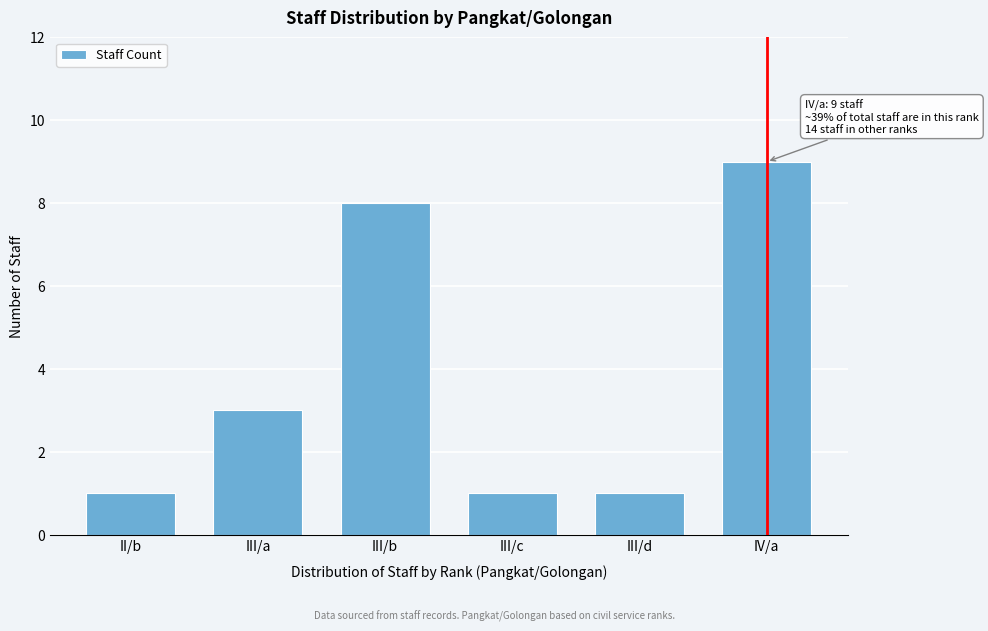

Reading left to right, what are all the values shown in this chart?

1	3	8	1	1	9